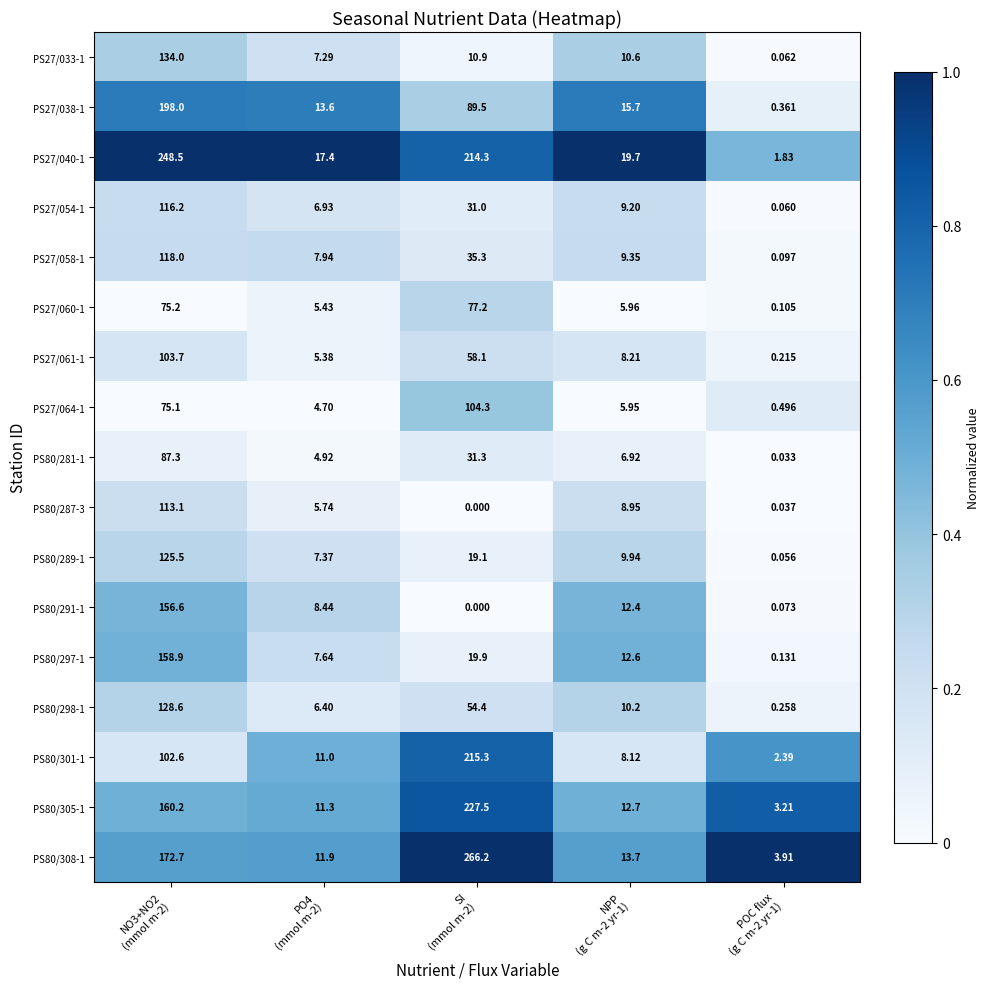

Count the number of categories in the chart.

5